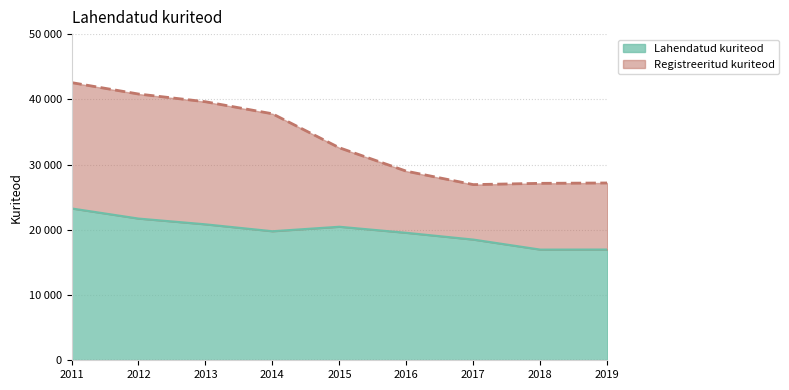

The value of Lahendatud kuriteod at 2016 is 4876. True or false?

False